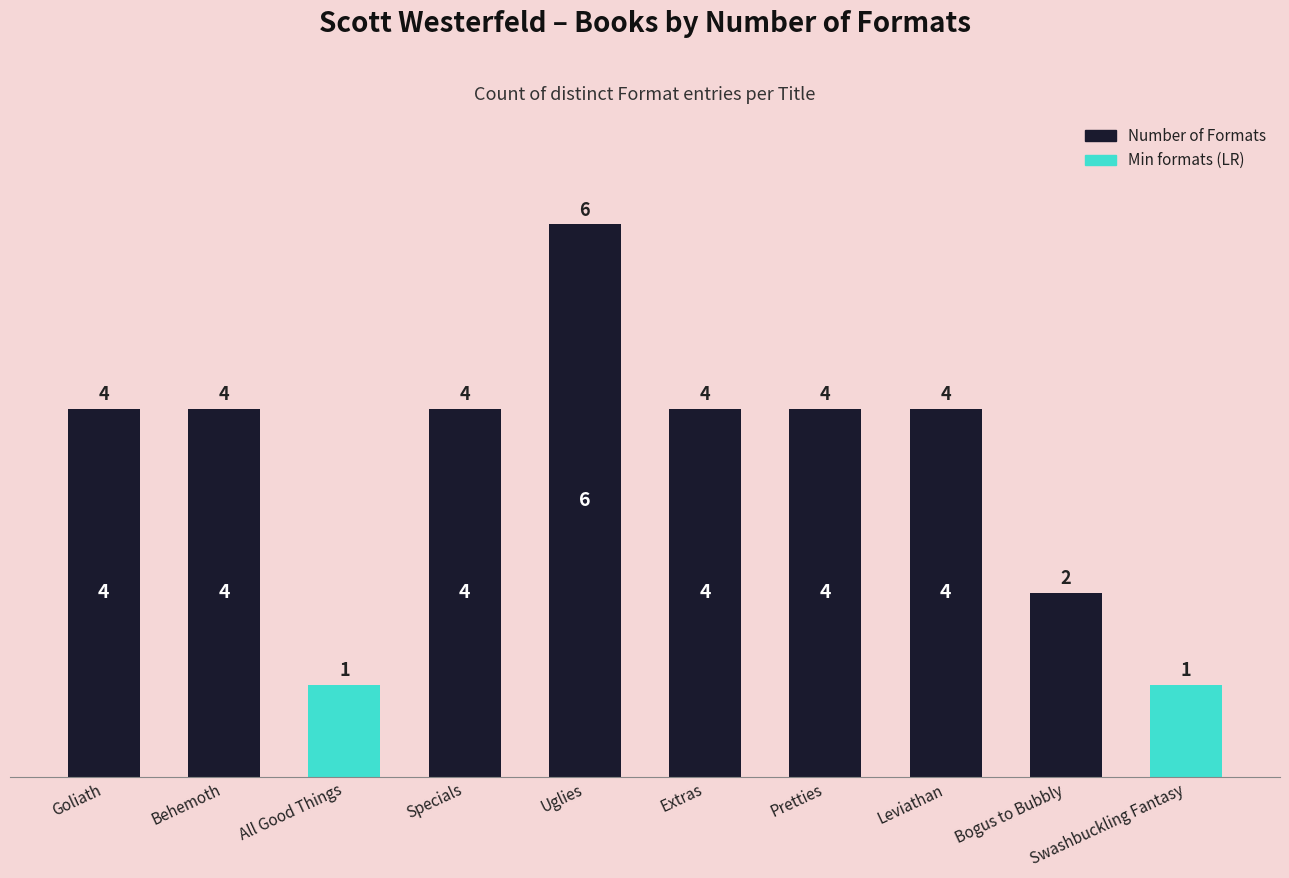

What is the maximum value shown in the chart?

6